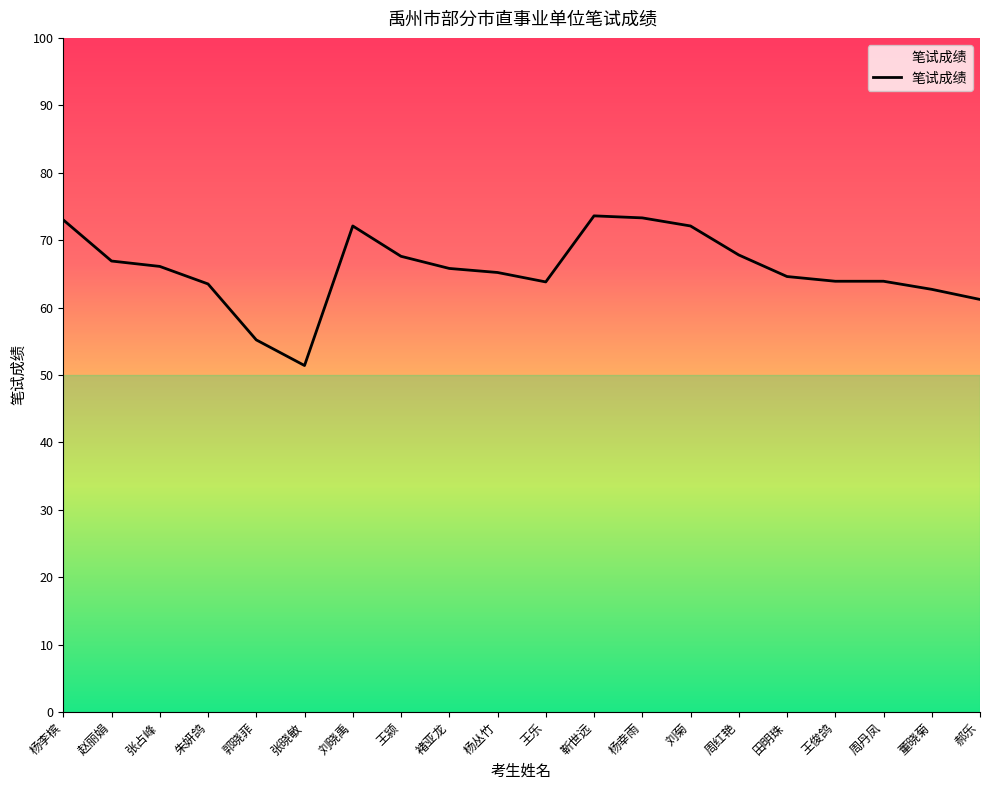

Does the chart display data point markers on the line(s)?

No